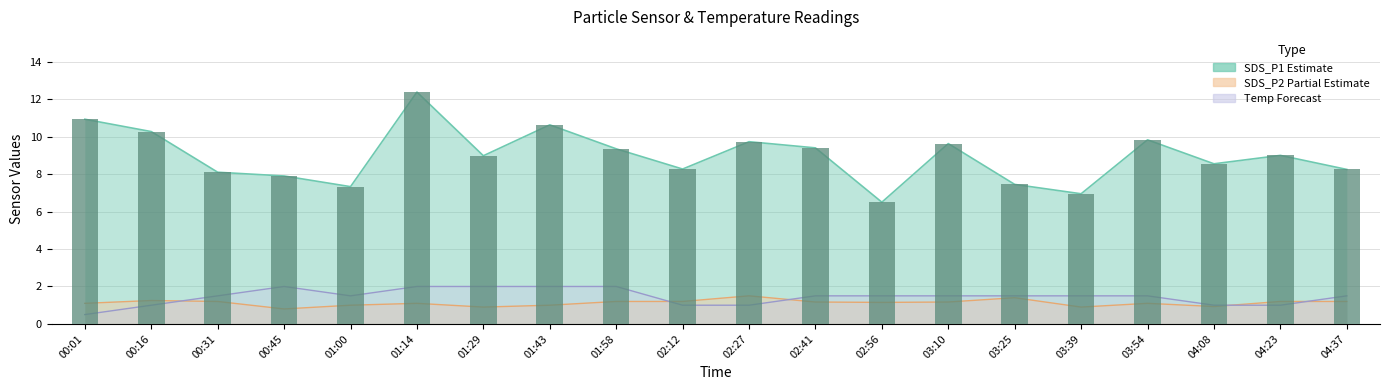

Is it true that the value at 04:37 is 12.2?

False